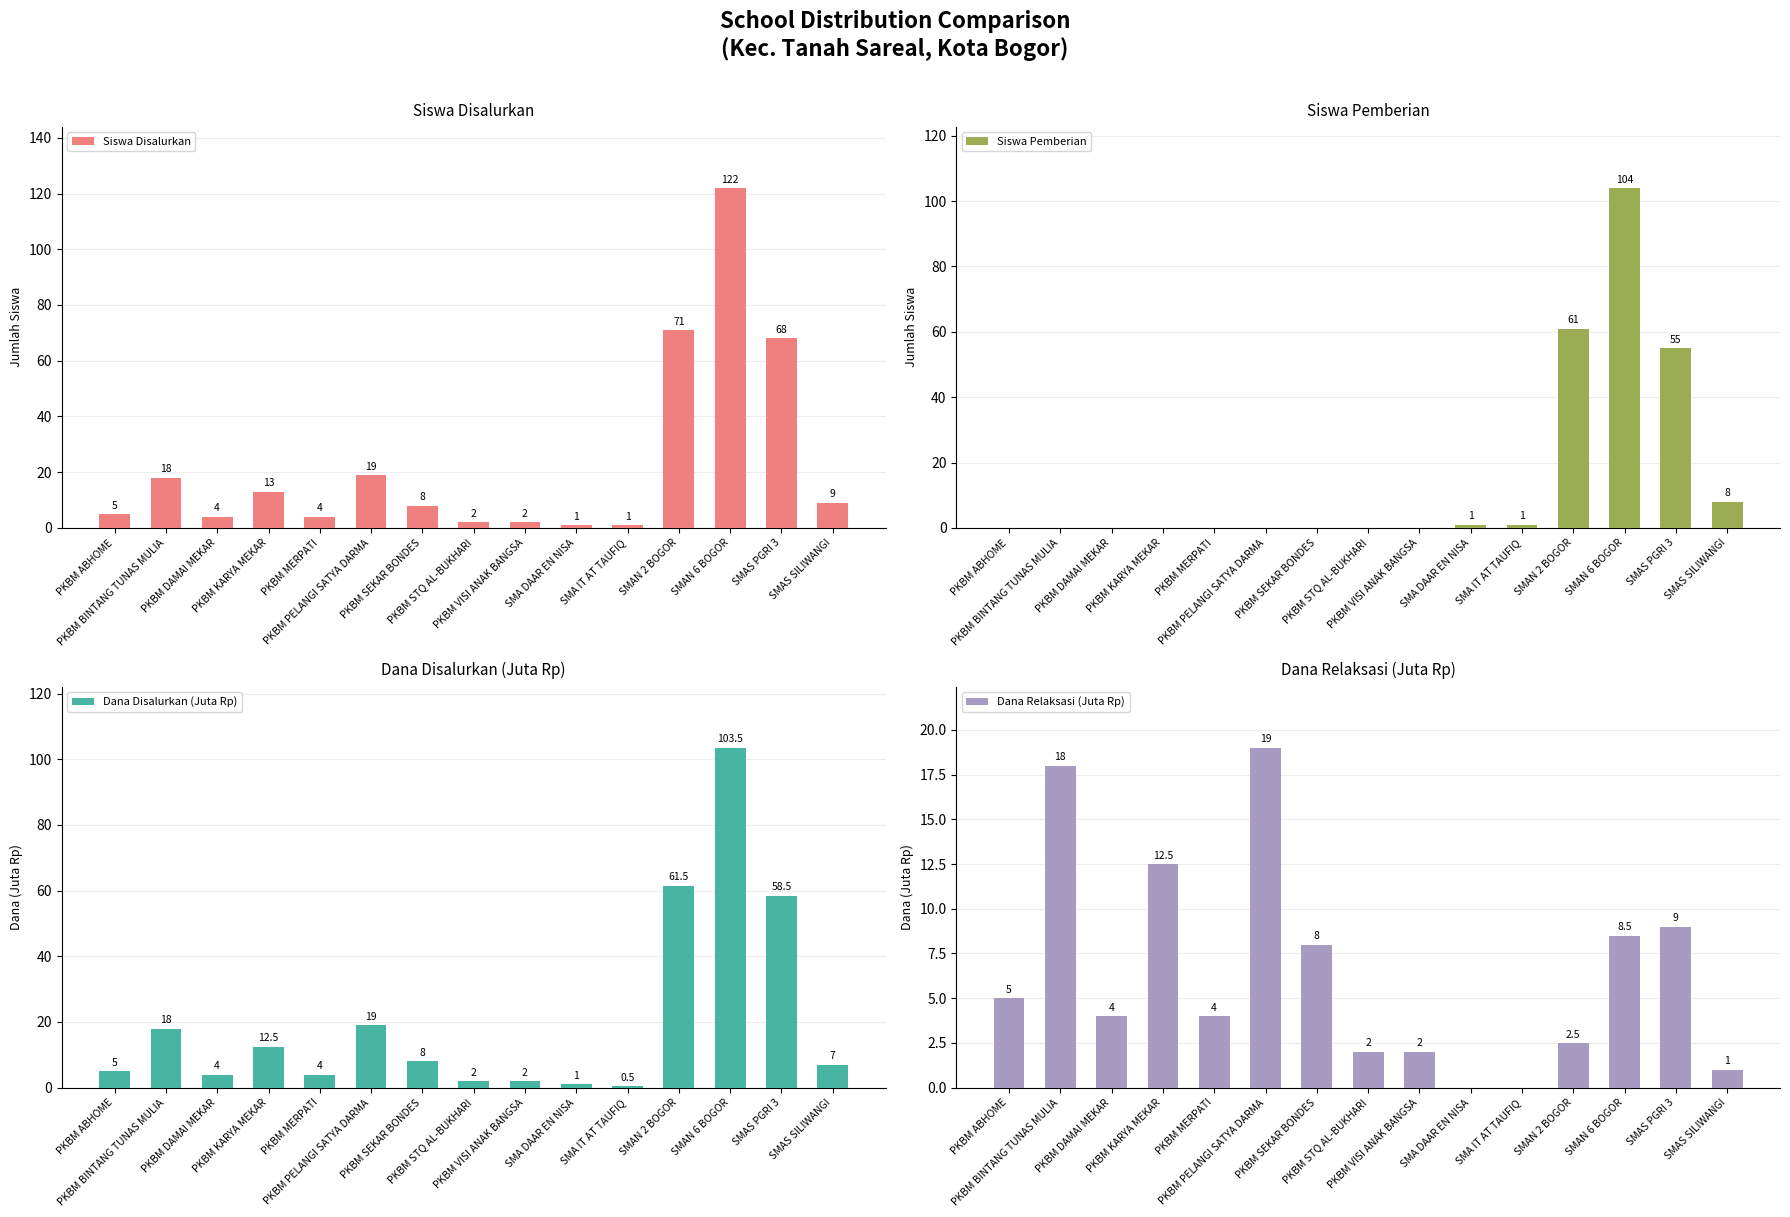

What is the label of the 10th bar from the left?

SMA DAAR EN NISA